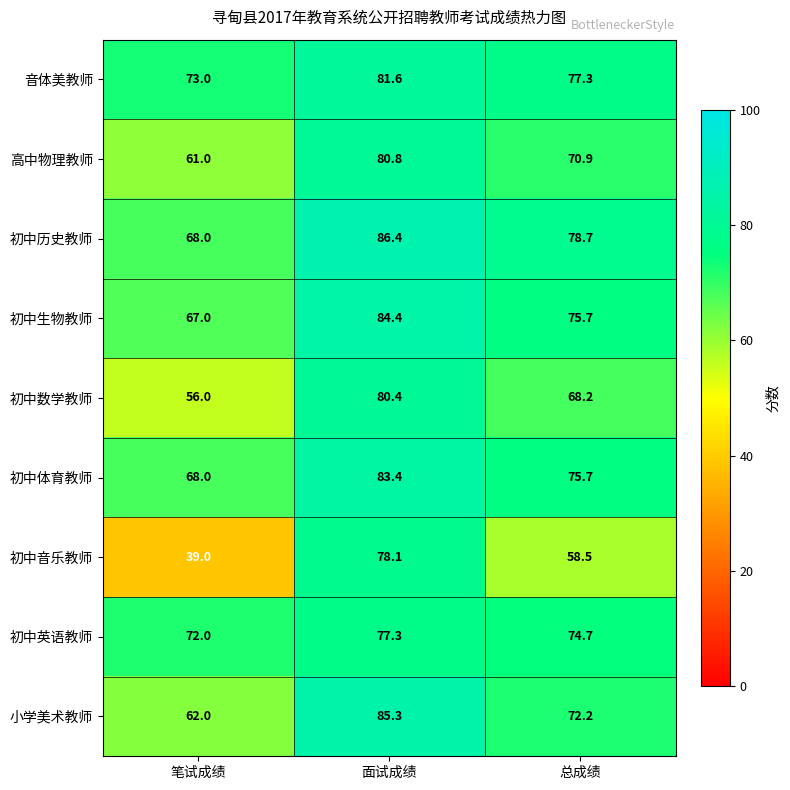

At which label is 音体美教师 closest to 77?

总成绩